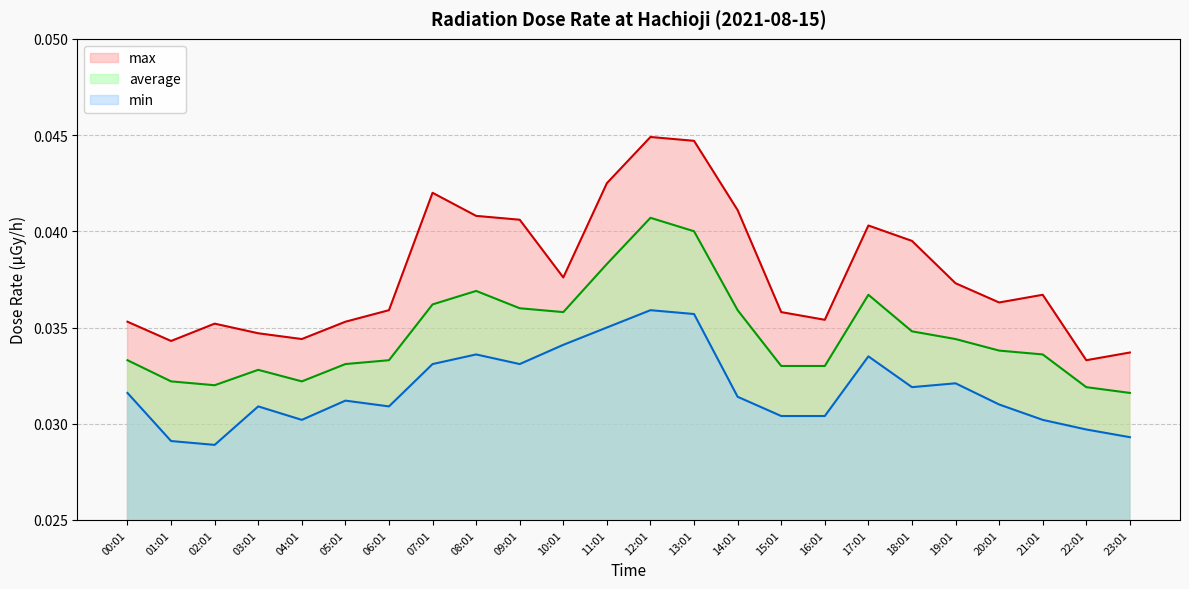

Is the value of max at 11:01 greater than the value of average at 09:01?

Yes